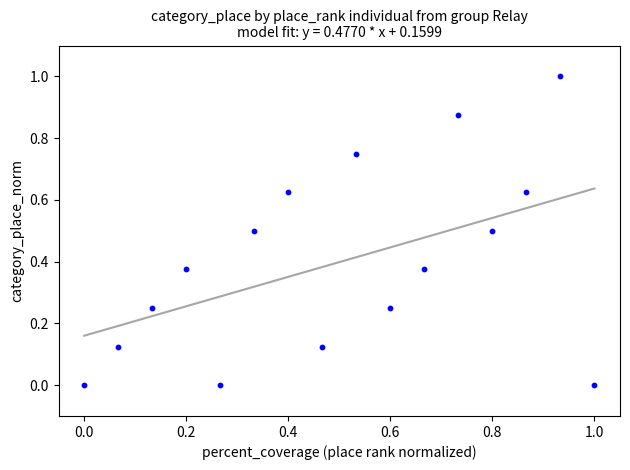

What is the range of X values (max minus min)?

1.0